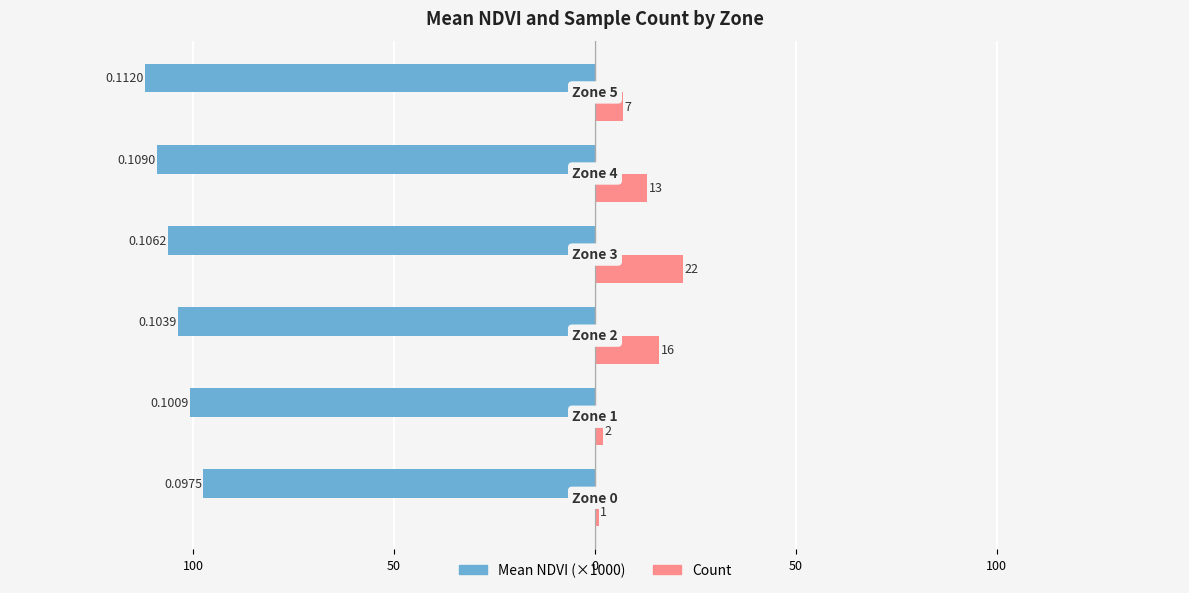

What are all the series names shown in the legend?

Mean NDVI (×1000), Count